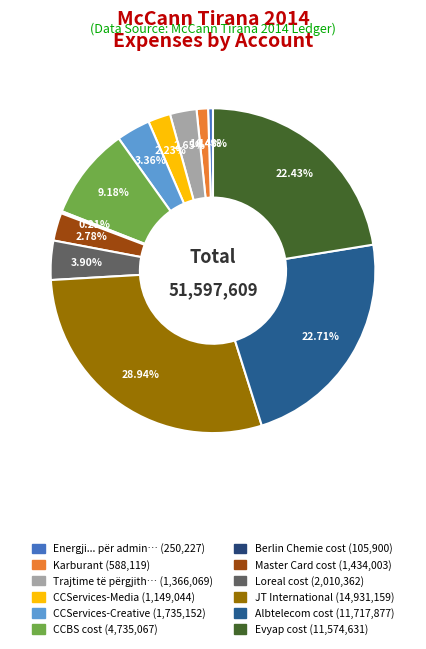

Which category has the smallest portion of the pie?

Berlin Chemie cost